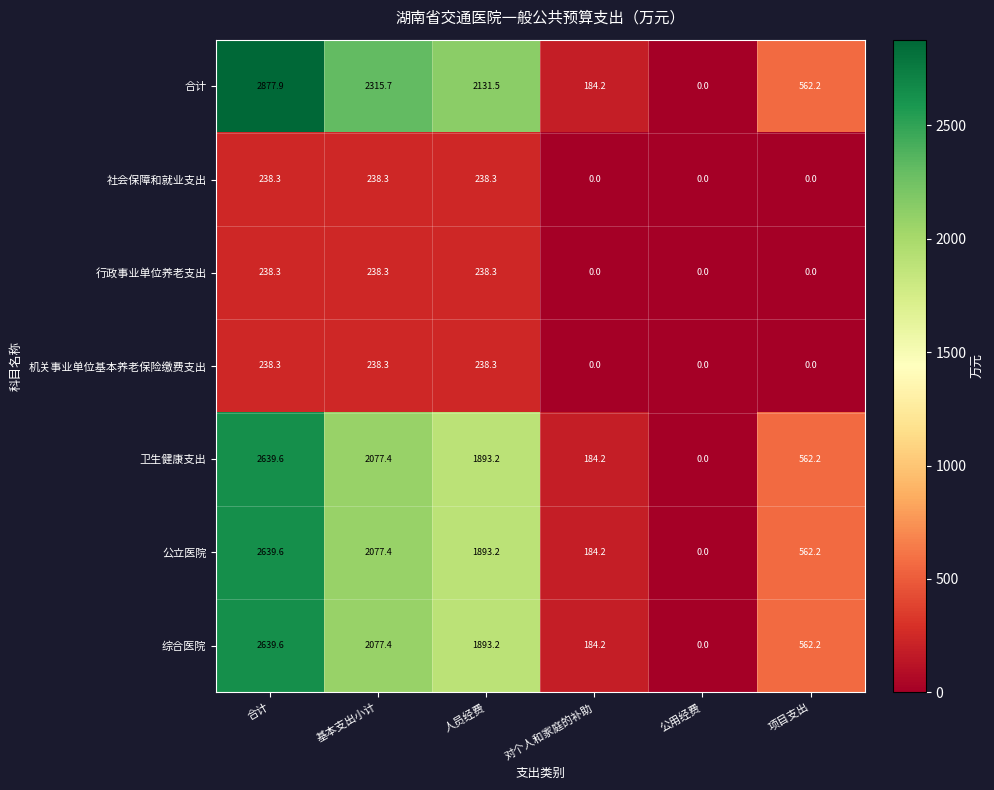

At which label does 行政事业单位养老支出 first exceed 238?

合计